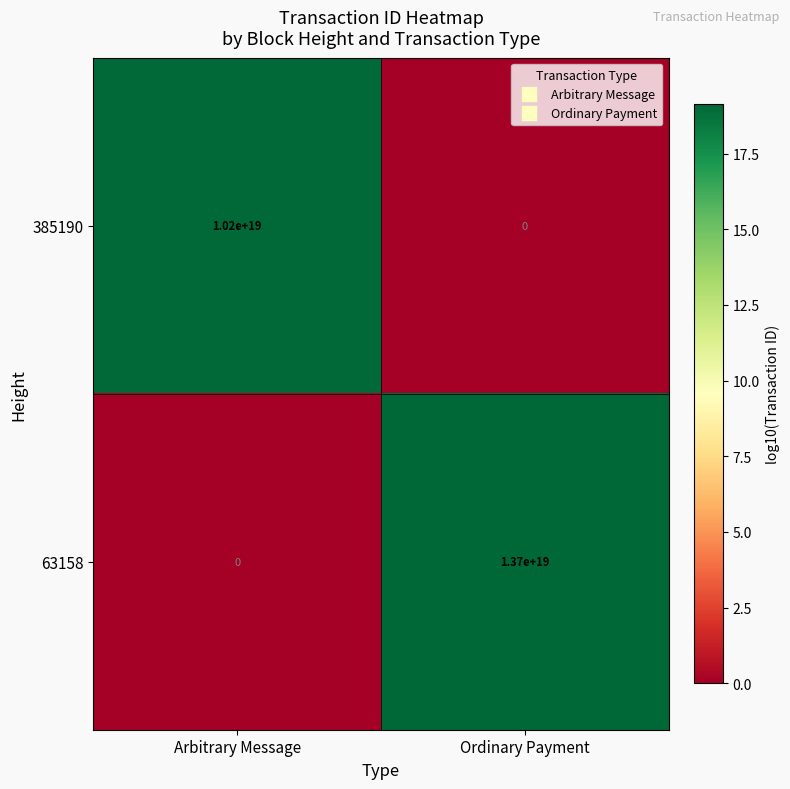

Which series has the widest spread of values?

63158